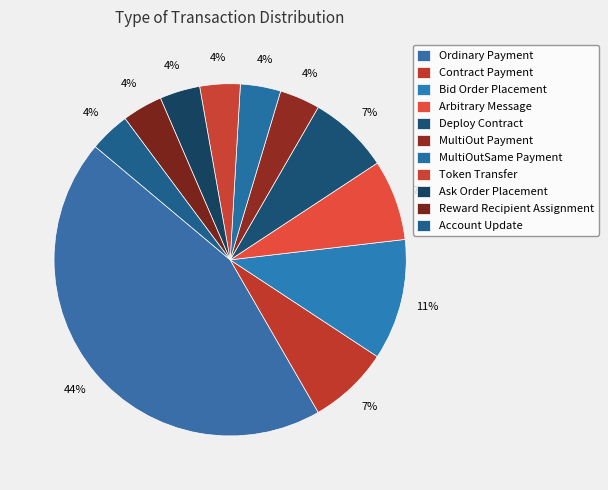

To the nearest percent, what portion does Bid Order Placement represent?

11%